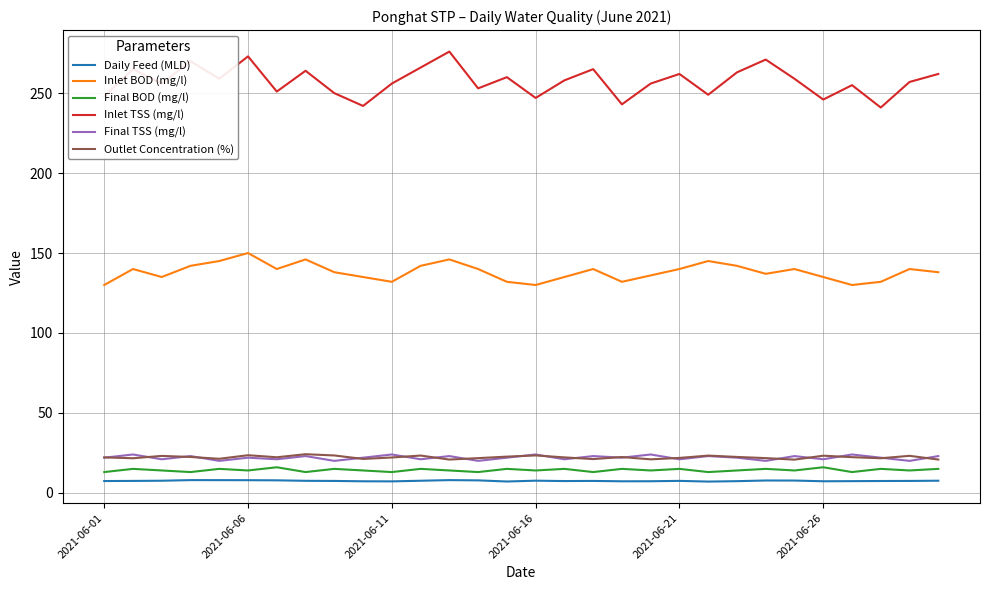

What is the maximum value shown in the chart?

276.0